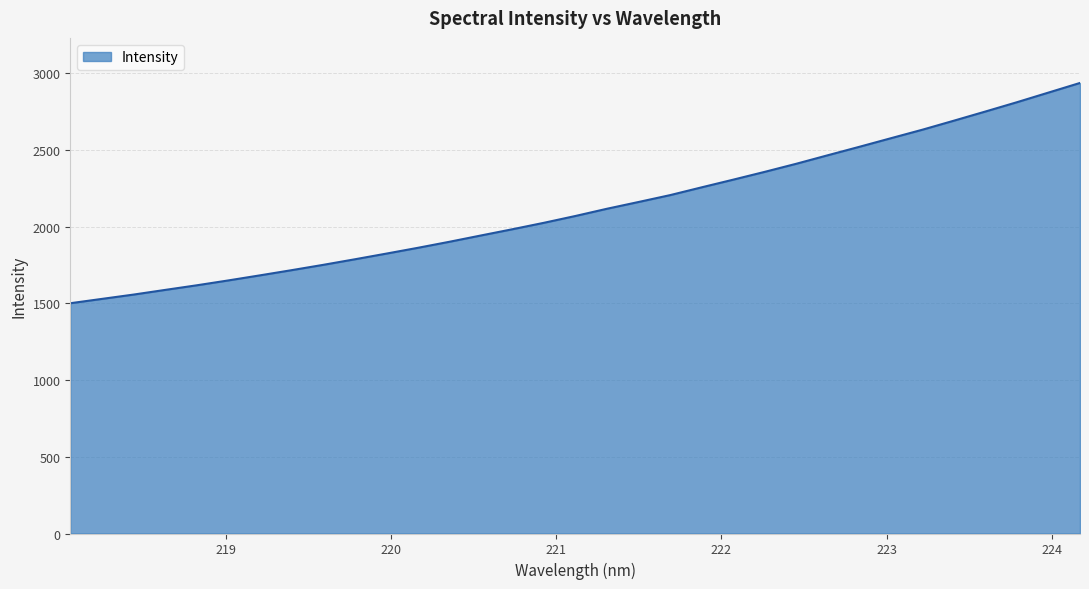

What is the smallest value displayed?

1500.1